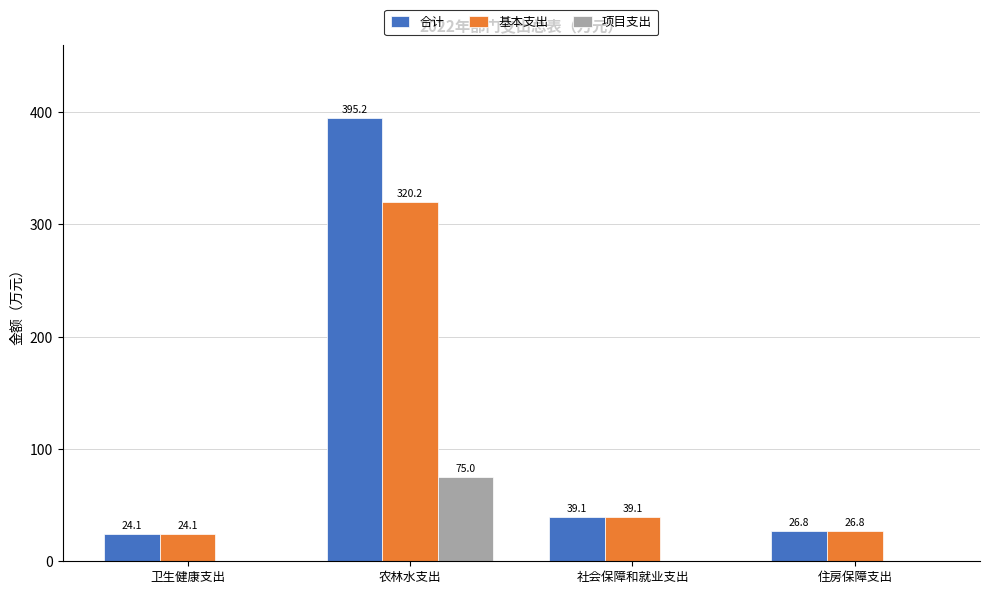

Which category has the highest value across all series?

农林水支出